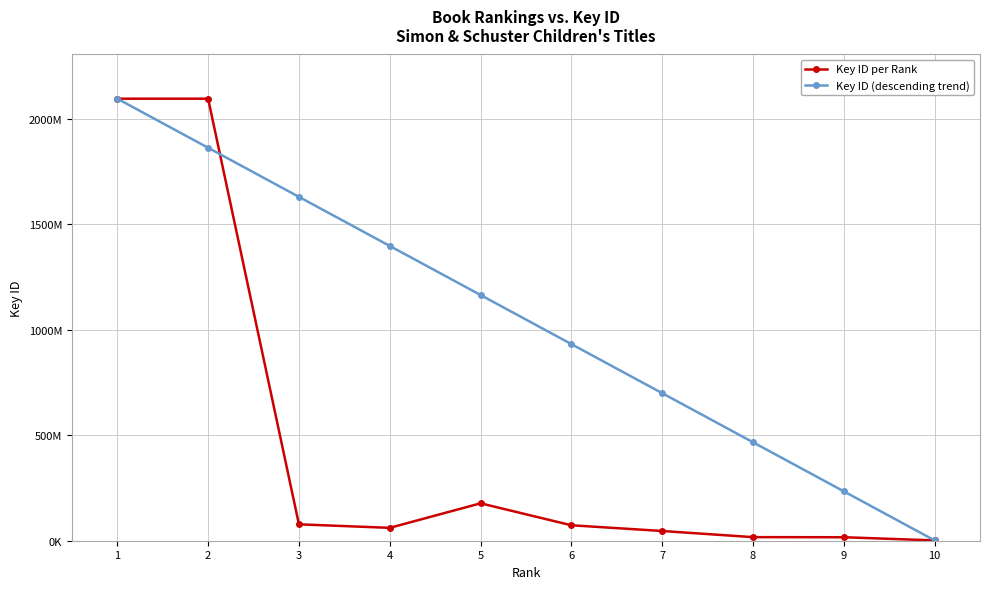

Does the chart have visible grid lines?

Yes